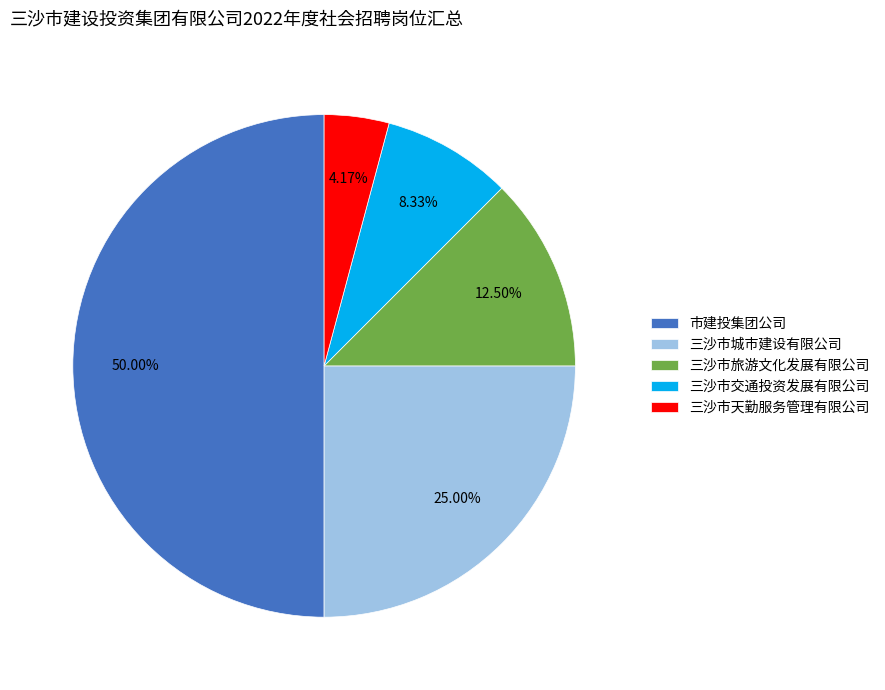

What is the smallest slice in the pie chart?

三沙市天勤服务管理有限公司